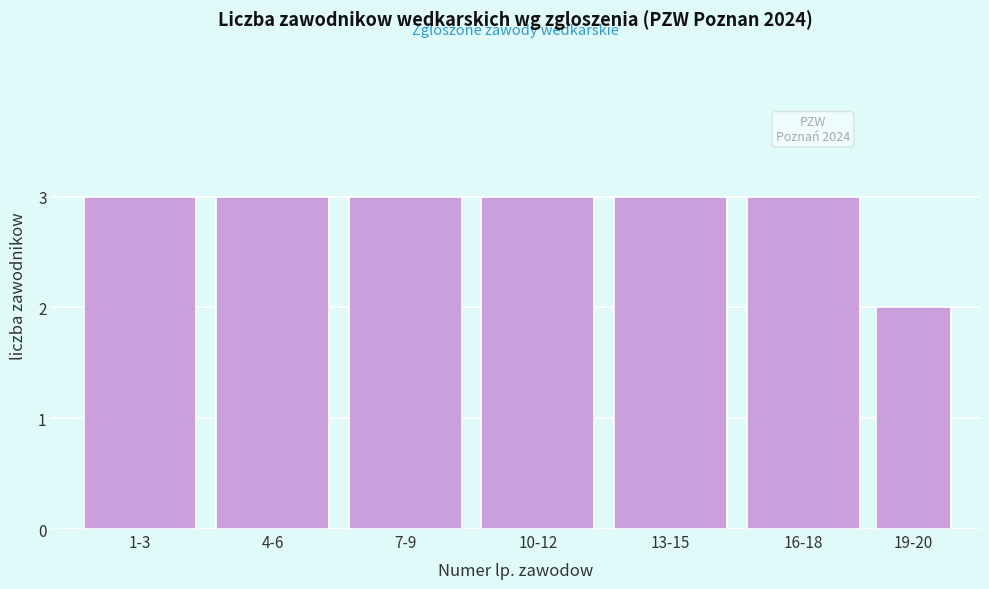

Reading right to left, transcribe all the data shown in this chart.

2	3	3	3	3	3	3